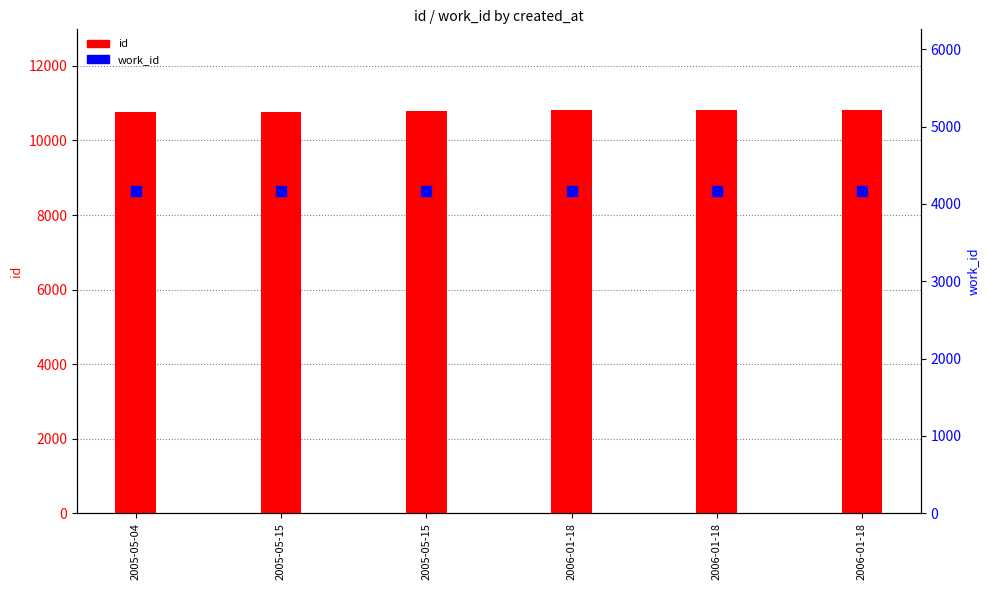

Is the value of id at 2005-05-04 greater than the value of work_id at 2006-01-18?

Yes